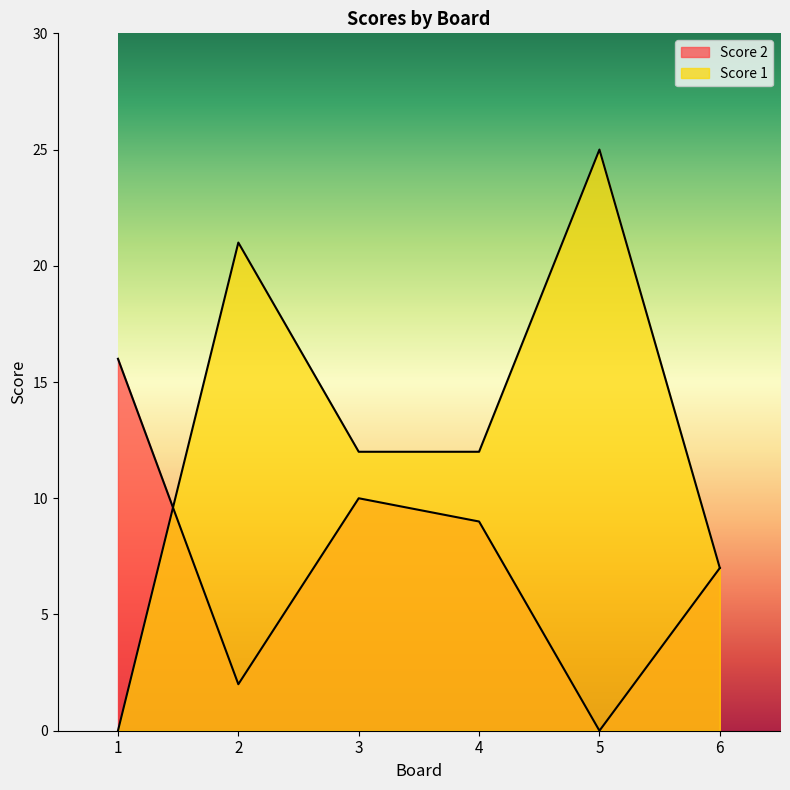

In Score 2, how many points are higher than both neighbors (excluding endpoints)?

1